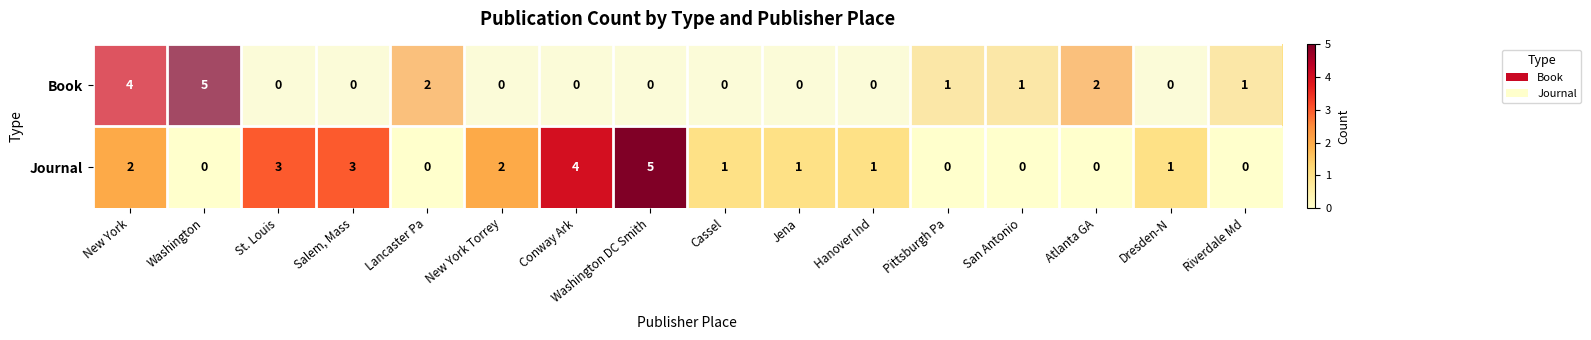

How many Book values are between 0 and 2?

14